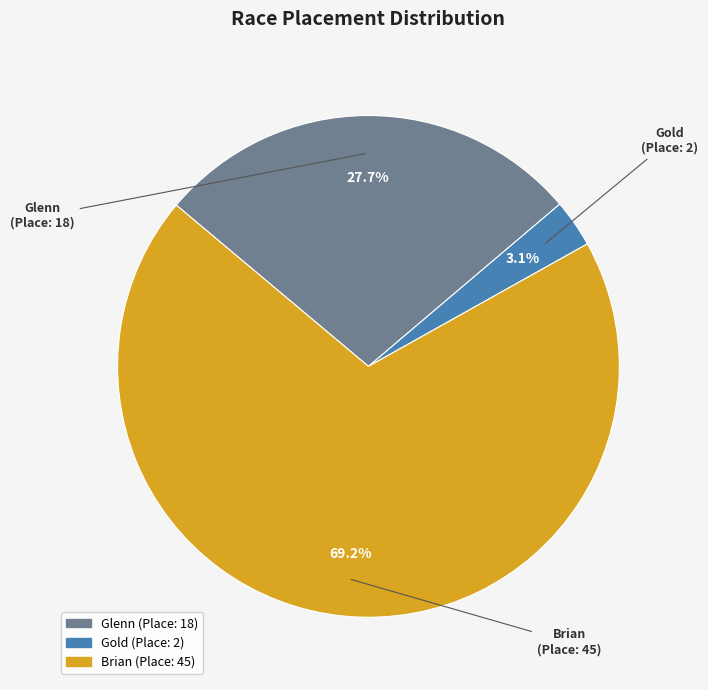

Which category has the biggest portion of the pie?

Brian